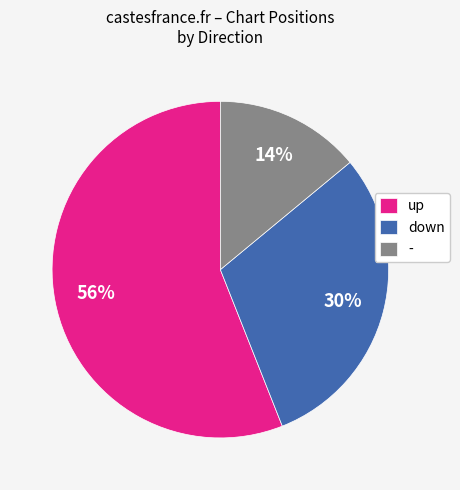

The - slice represents 5% of the pie. True or false?

False